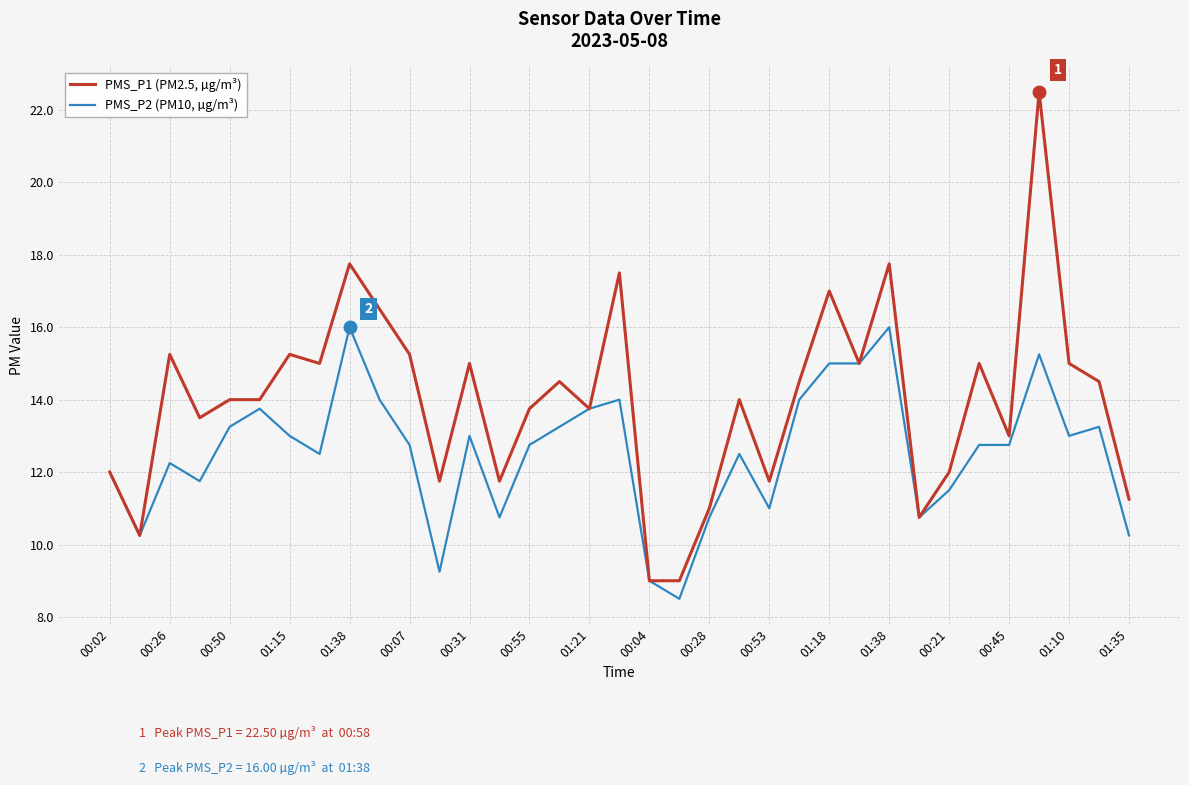

What is the maximum value for PMS_P1 (PM2.5, µg/m³)?

22.5